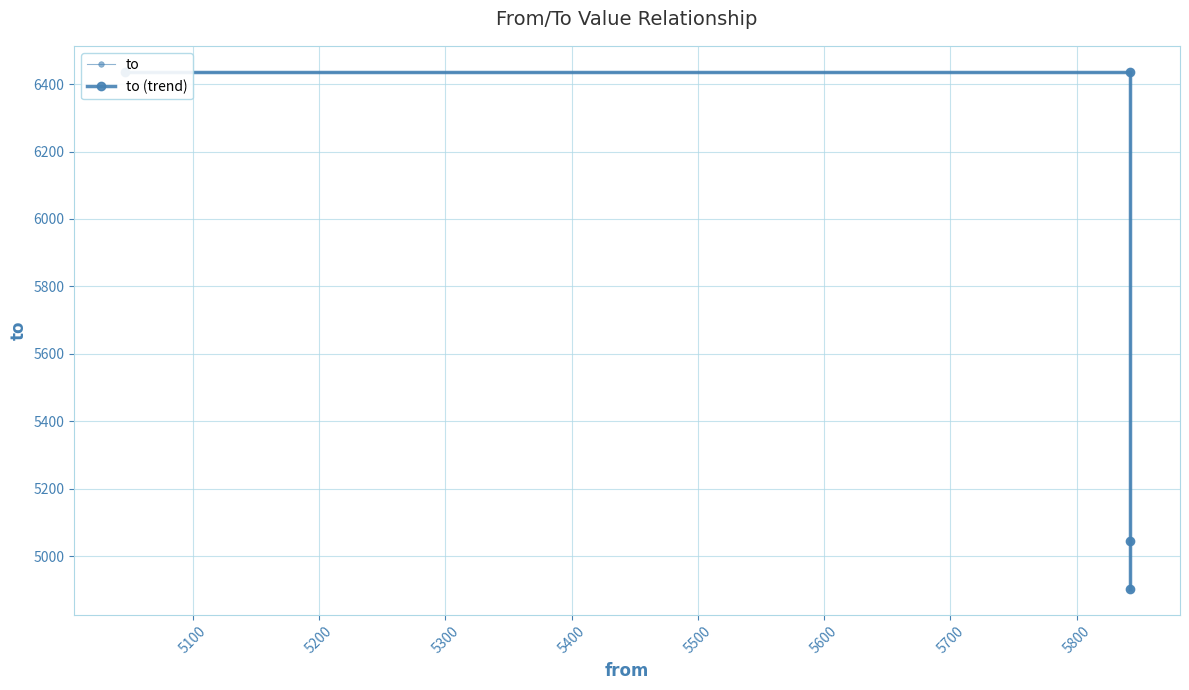

What are all the series names shown in the legend?

to, to (trend)